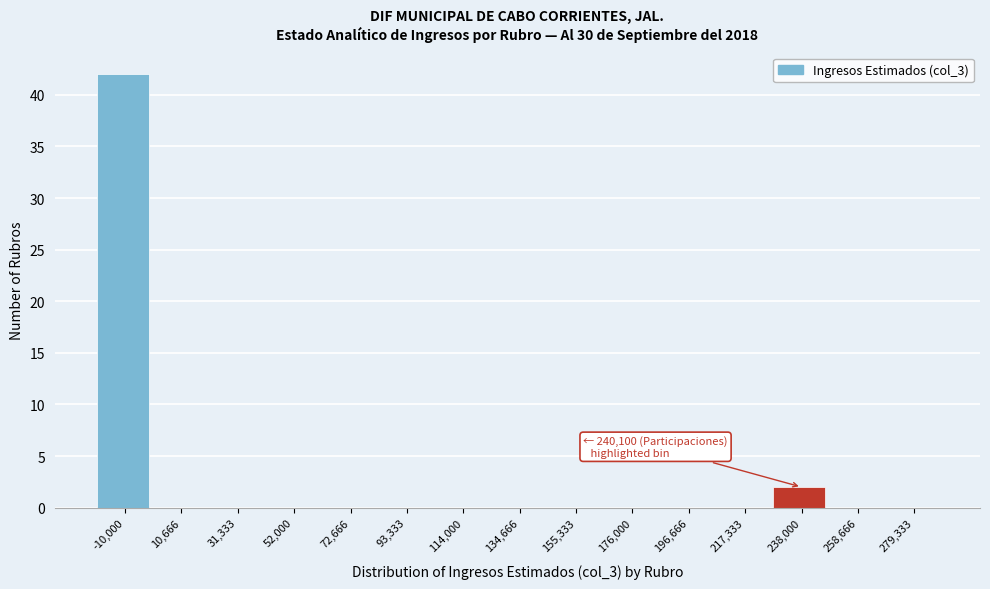

Reading left to right, list all the values displayed in this chart.

-10,000=42	10,666=0	31,333=0	52,000=0	72,666=0	93,333=0	114,000=0	134,666=0	155,333=0	176,000=0	196,666=0	217,333=0	238,000=2	258,666=0	279,333=0